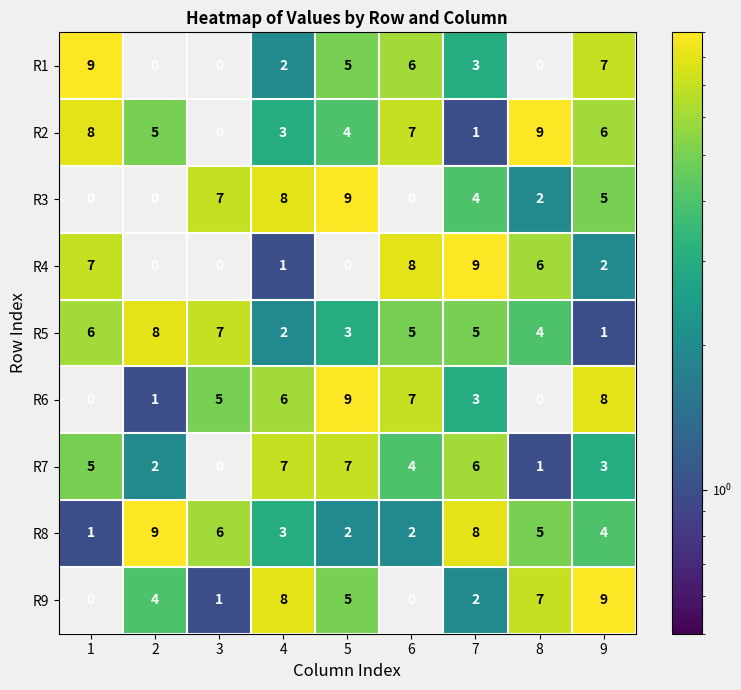

True or false: R3 has a value of 3 at 8.

False